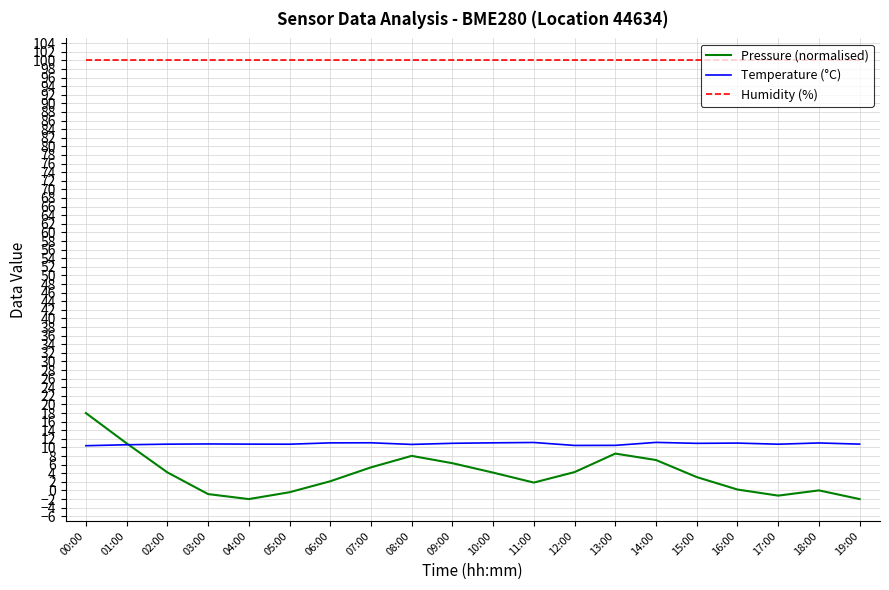

The value of Humidity (%) at 06:00 is 132.2. True or false?

False